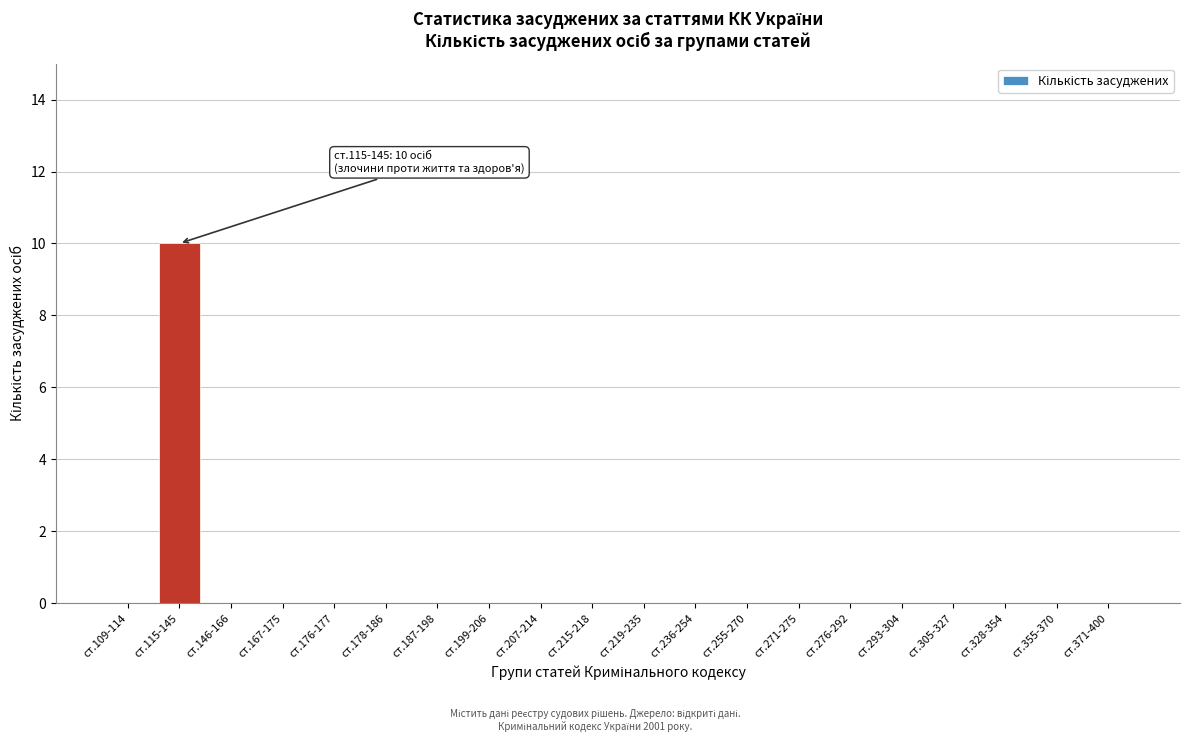

Reading left to right, list all the values displayed in this chart.

ст.109-114=0	ст.115-145=10	ст.146-166=0	ст.167-175=0	ст.176-177=0	ст.178-186=0	ст.187-198=0	ст.199-206=0	ст.207-214=0	ст.215-218=0	ст.219-235=0	ст.236-254=0	ст.255-270=0	ст.271-275=0	ст.276-292=0	ст.293-304=0	ст.305-327=0	ст.328-354=0	ст.355-370=0	ст.371-400=0